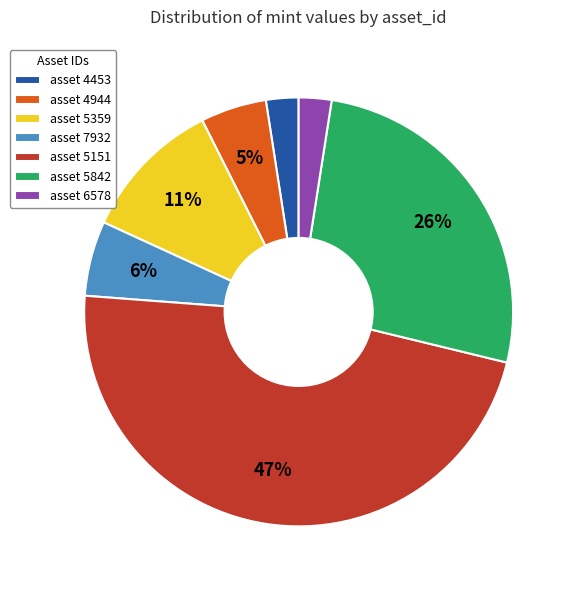

Which slice is the largest?

asset 5151